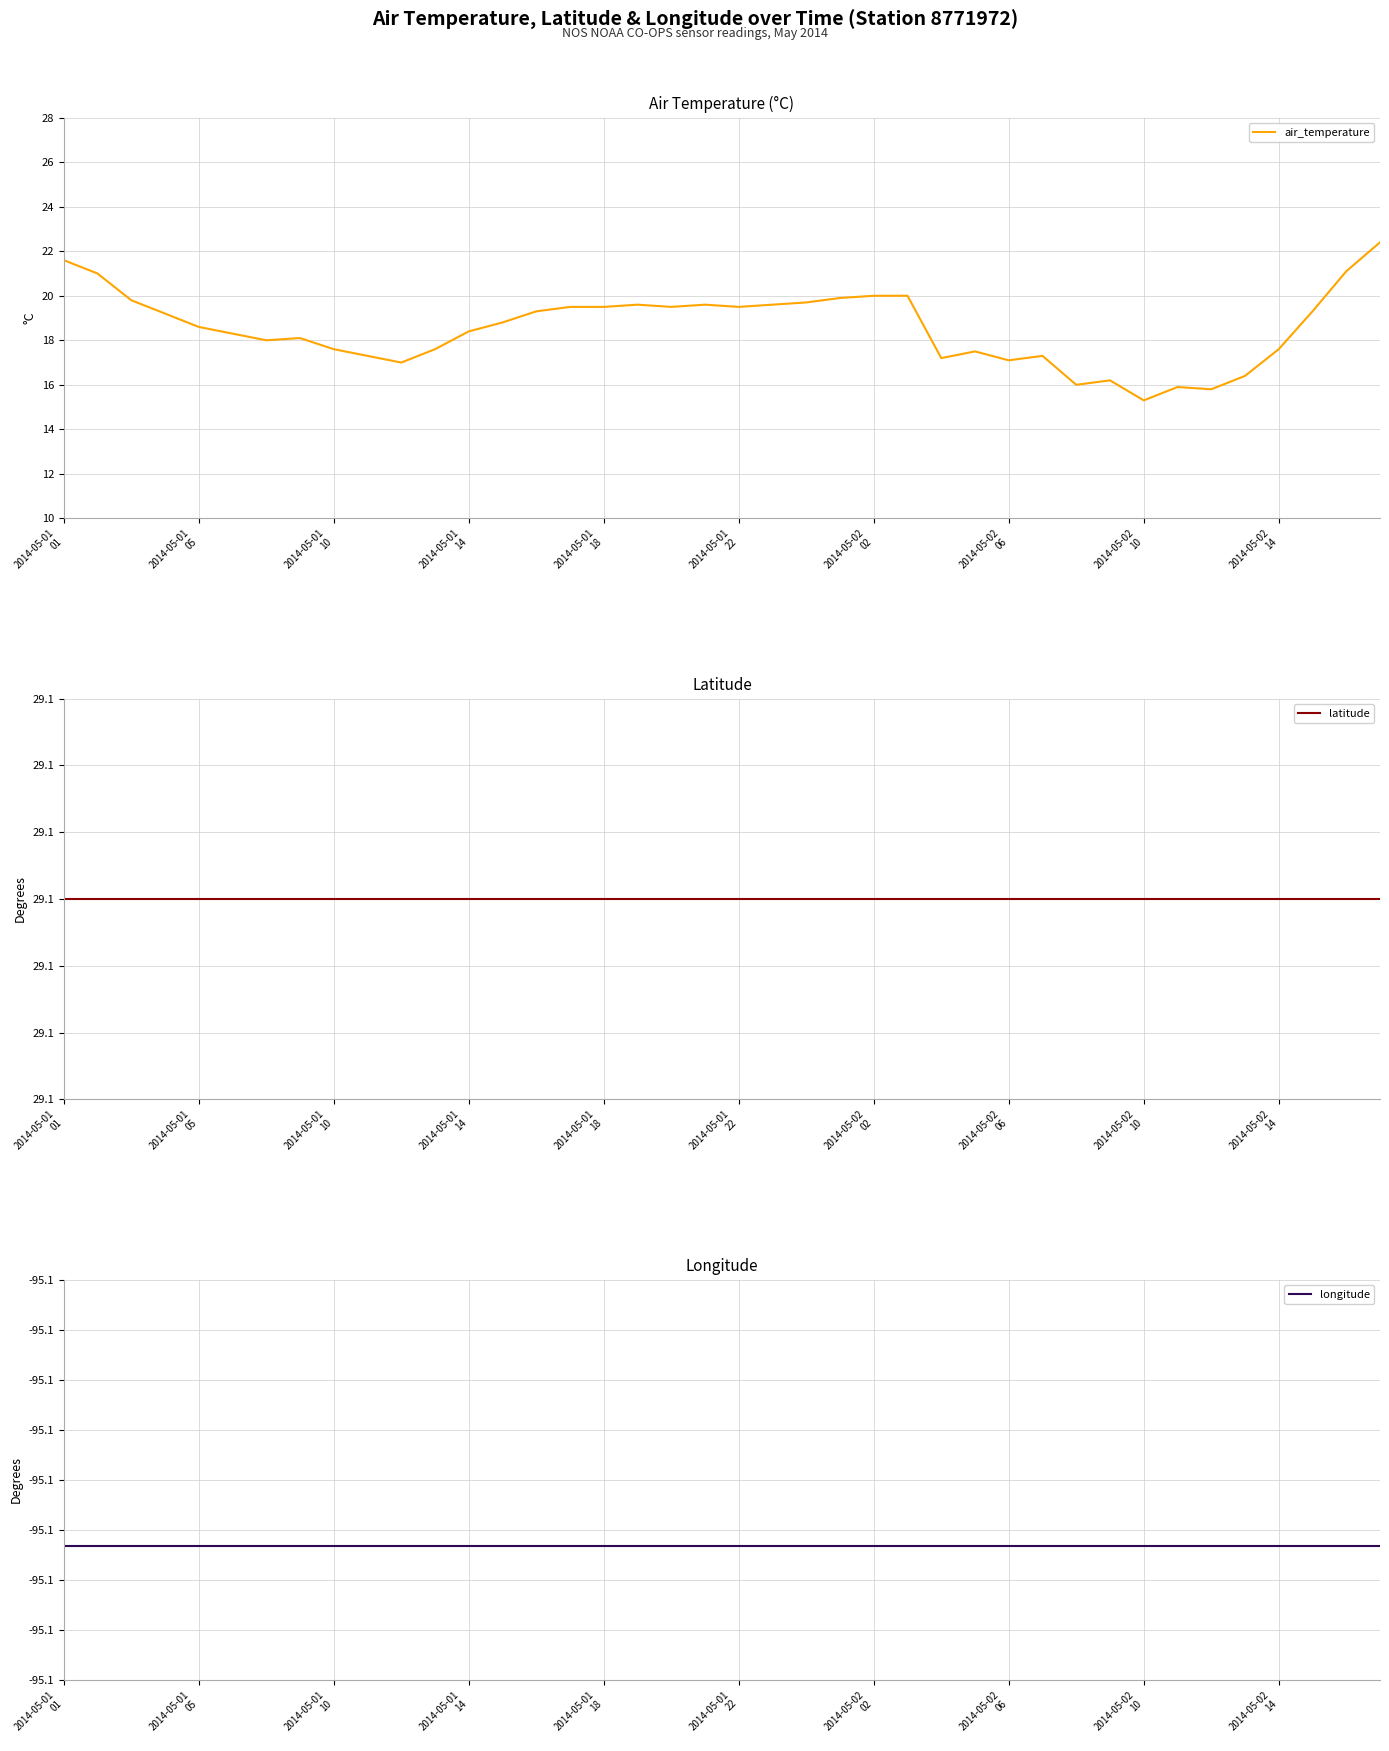

In air_temperature, how many points are higher than both neighbors (excluding endpoints)?

7